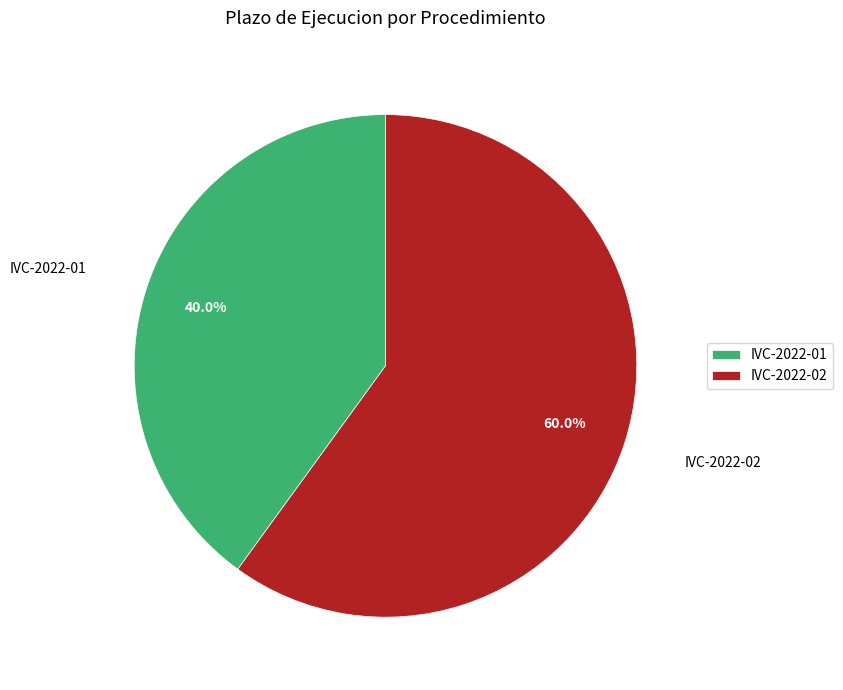

What is the smallest slice in the pie chart?

IVC-2022-01